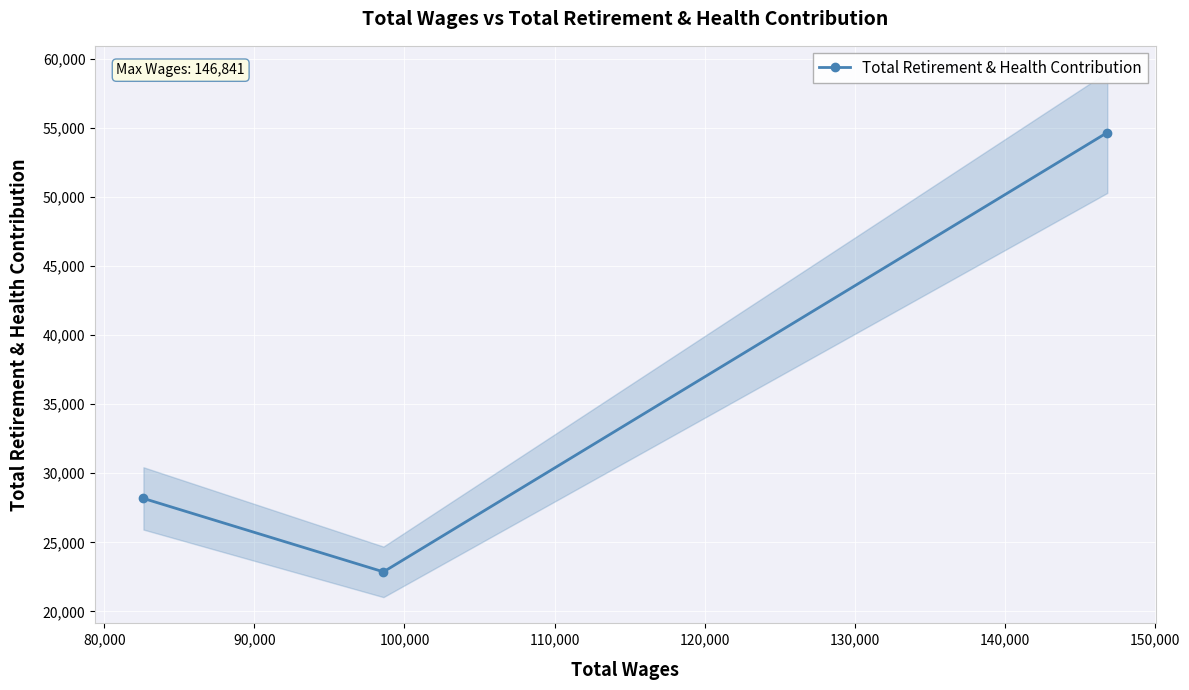

True or false: the data shows 49284 at 70,000.

False